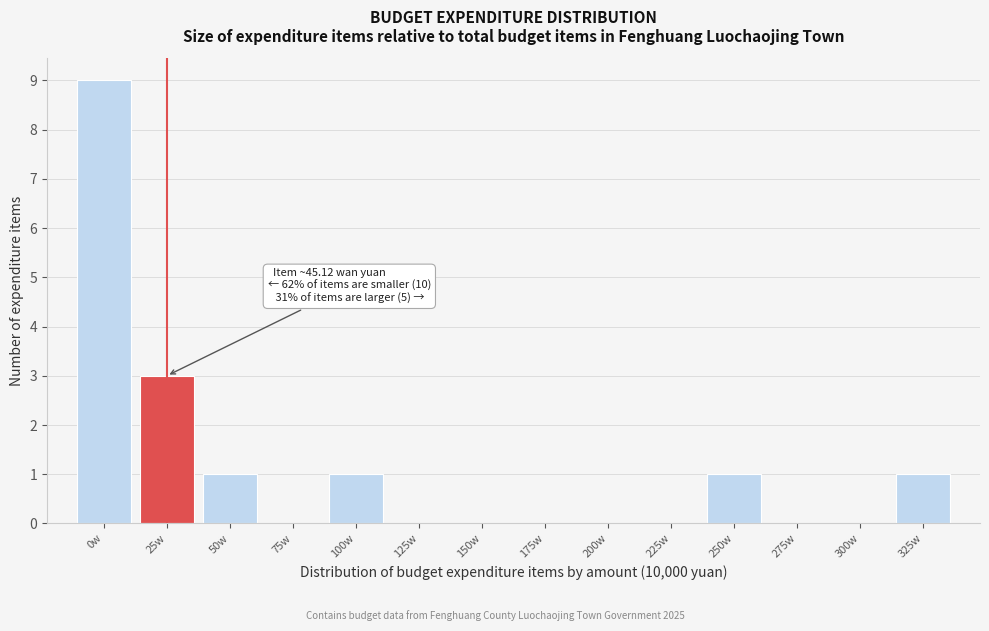

Reading left to right, list all the values displayed in this chart.

0w=9	25w=3	50w=1	75w=0	100w=1	125w=0	150w=0	175w=0	200w=0	225w=0	250w=1	275w=0	300w=0	325w=1